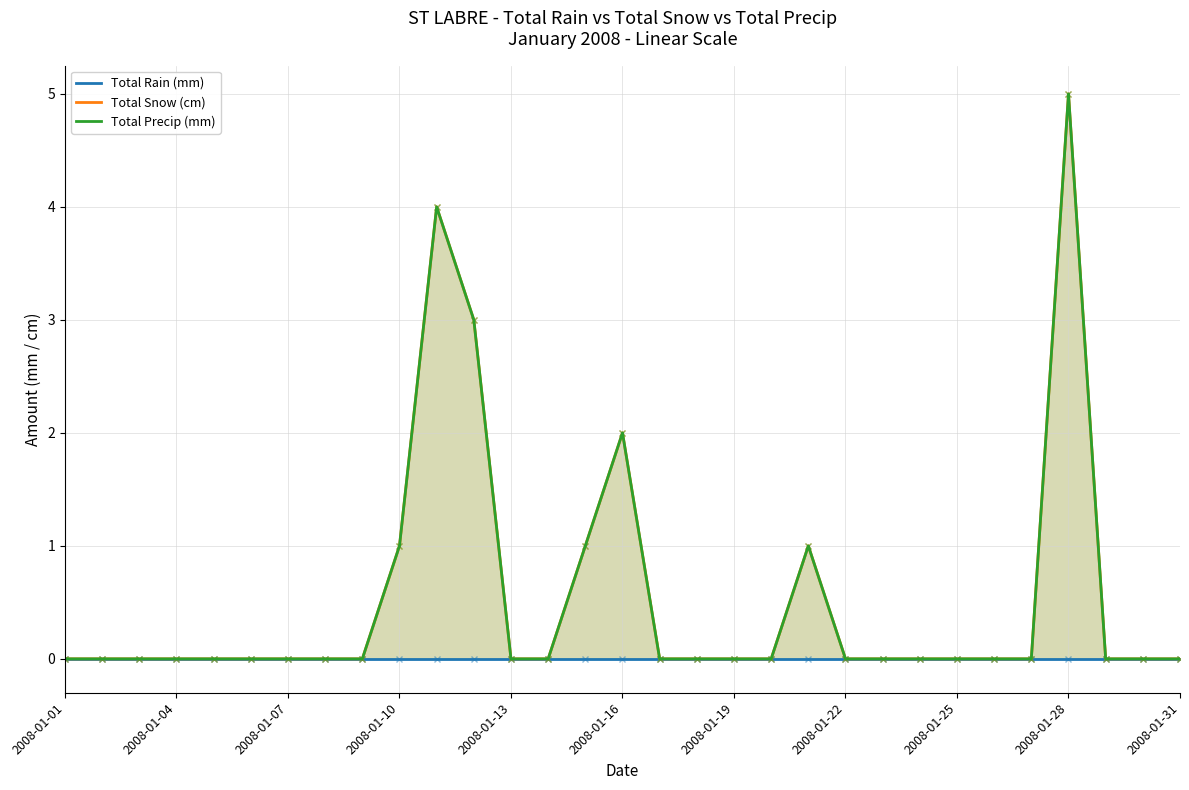

Which category has the lowest value in the Total Snow (cm) series?

2008-01-01